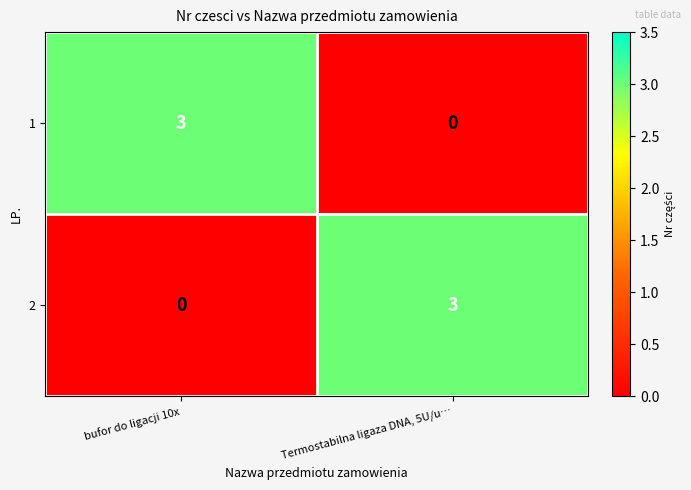

The value of 1 at Termostabilna ligaza DNA, 5U/u… is 0. True or false?

True